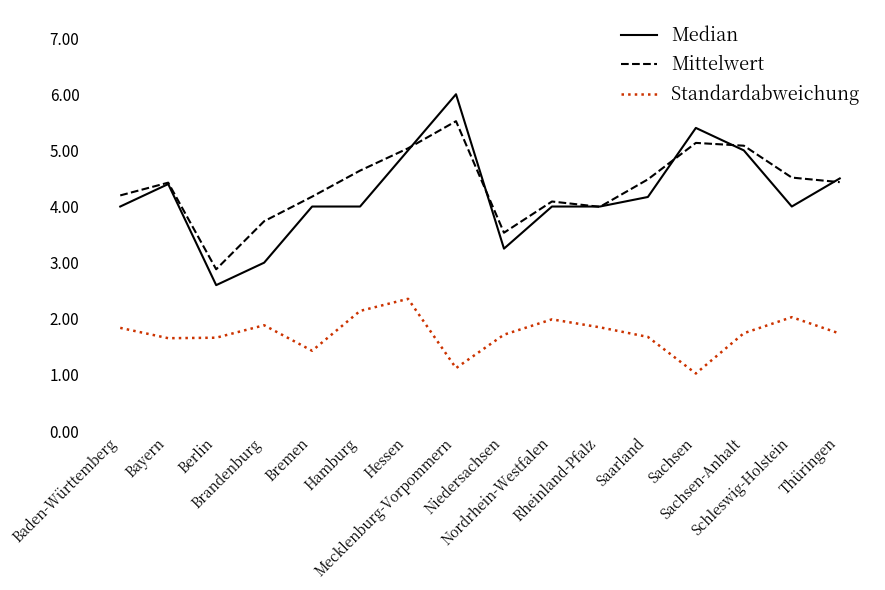

What is the maximum value shown in the chart?

6.0